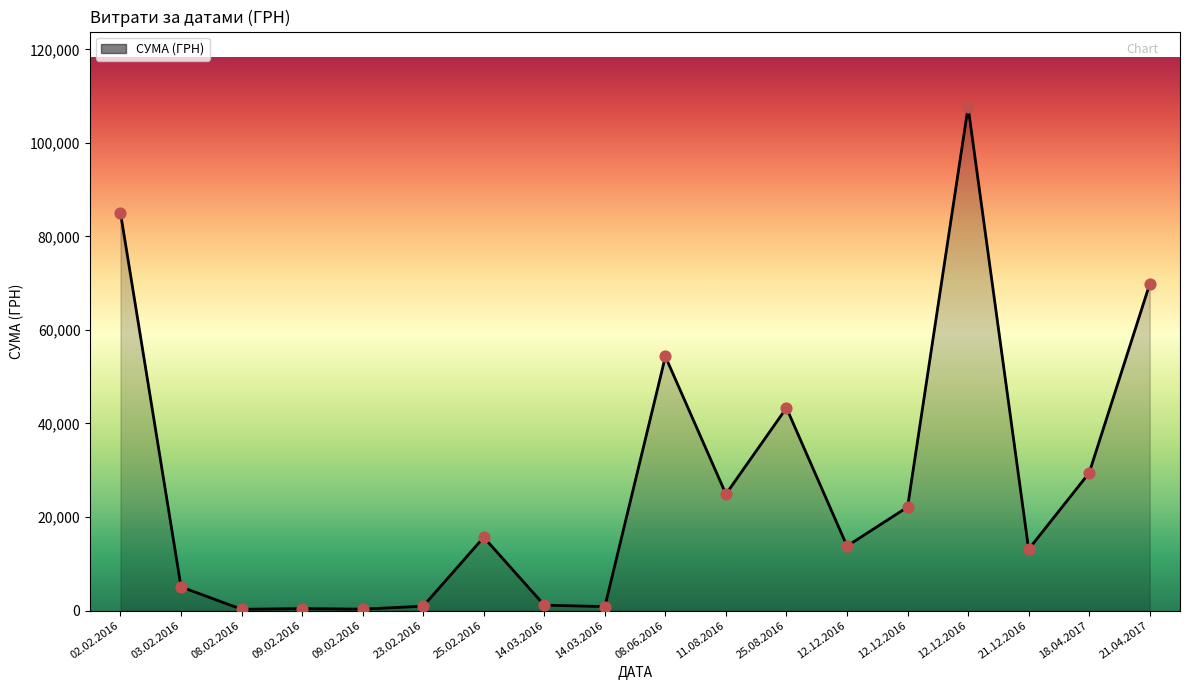

What is the change in value from 09.02.2016 to 21.12.2016?

+12800.0